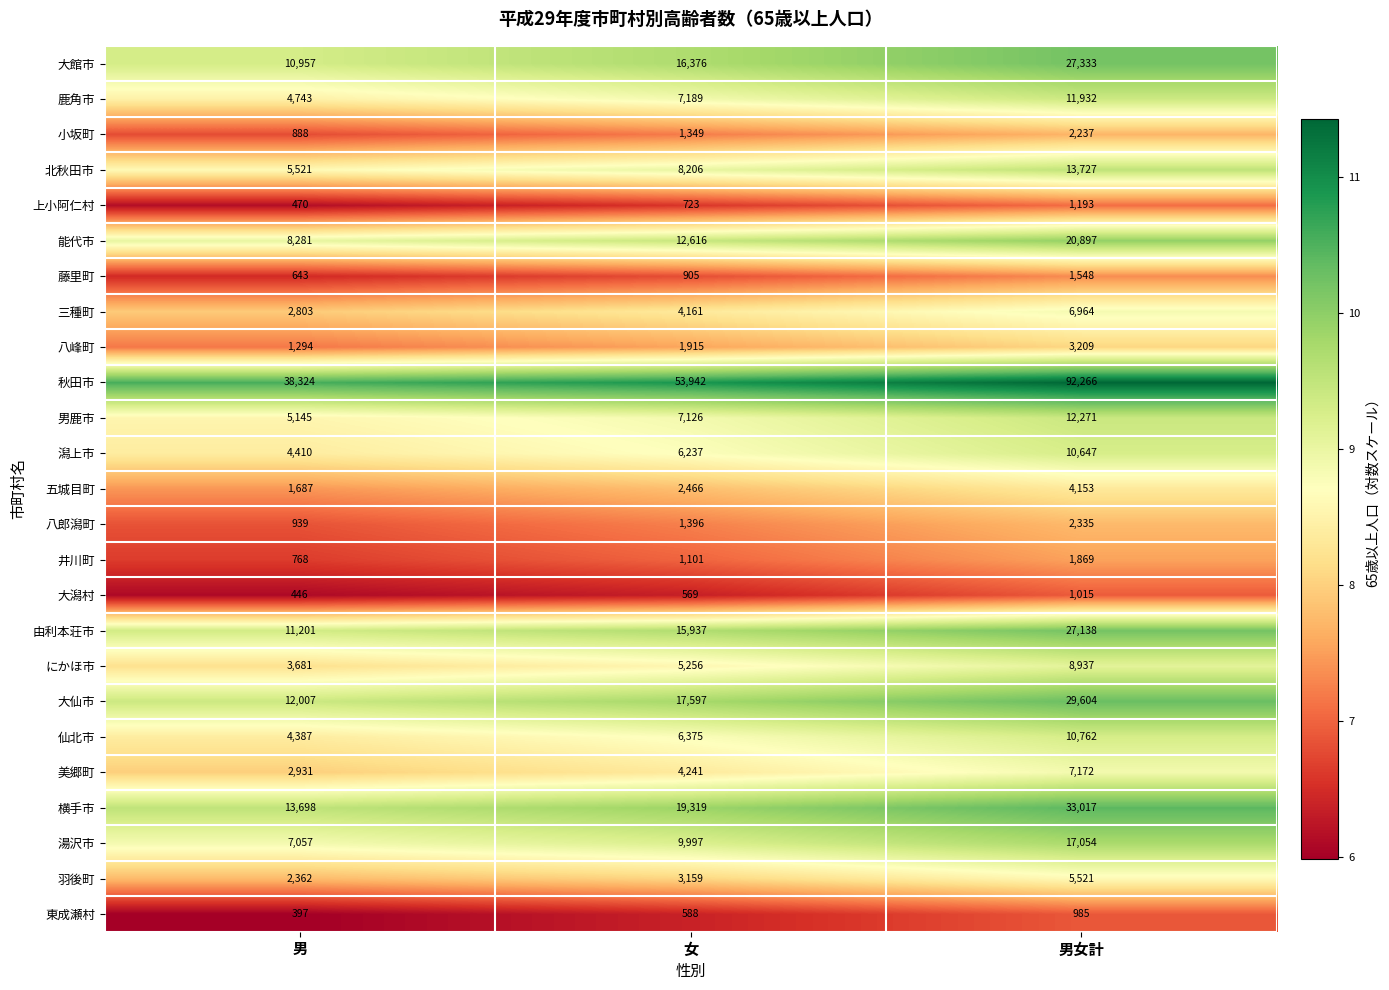

Which series changed the most between 男 and 女?

秋田市